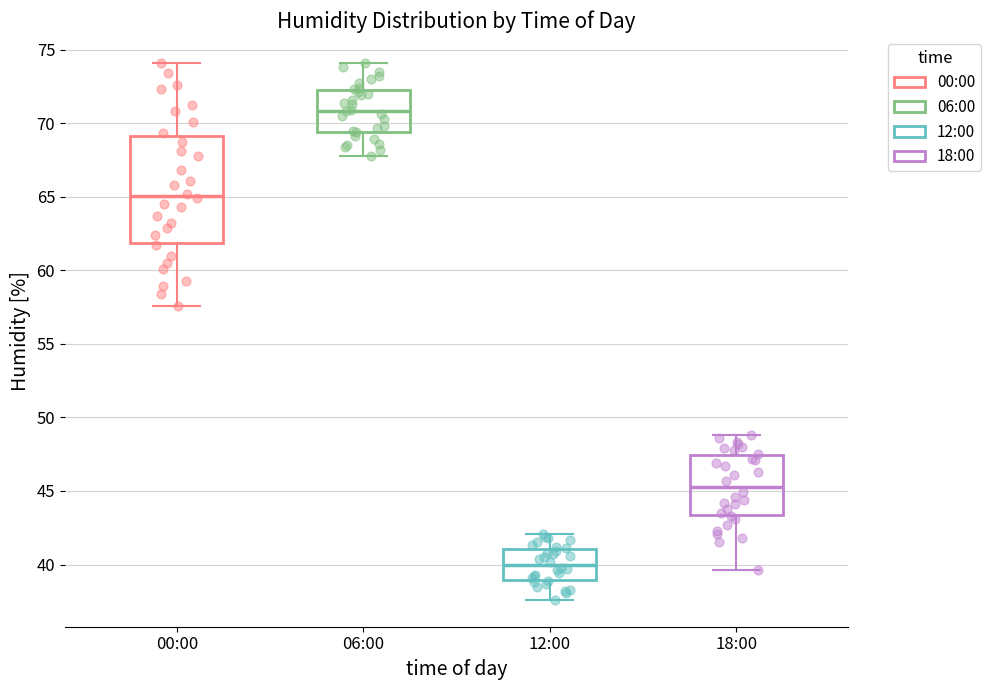

Comparing the boxes themselves (not the whiskers), which one is the tallest?

00:00